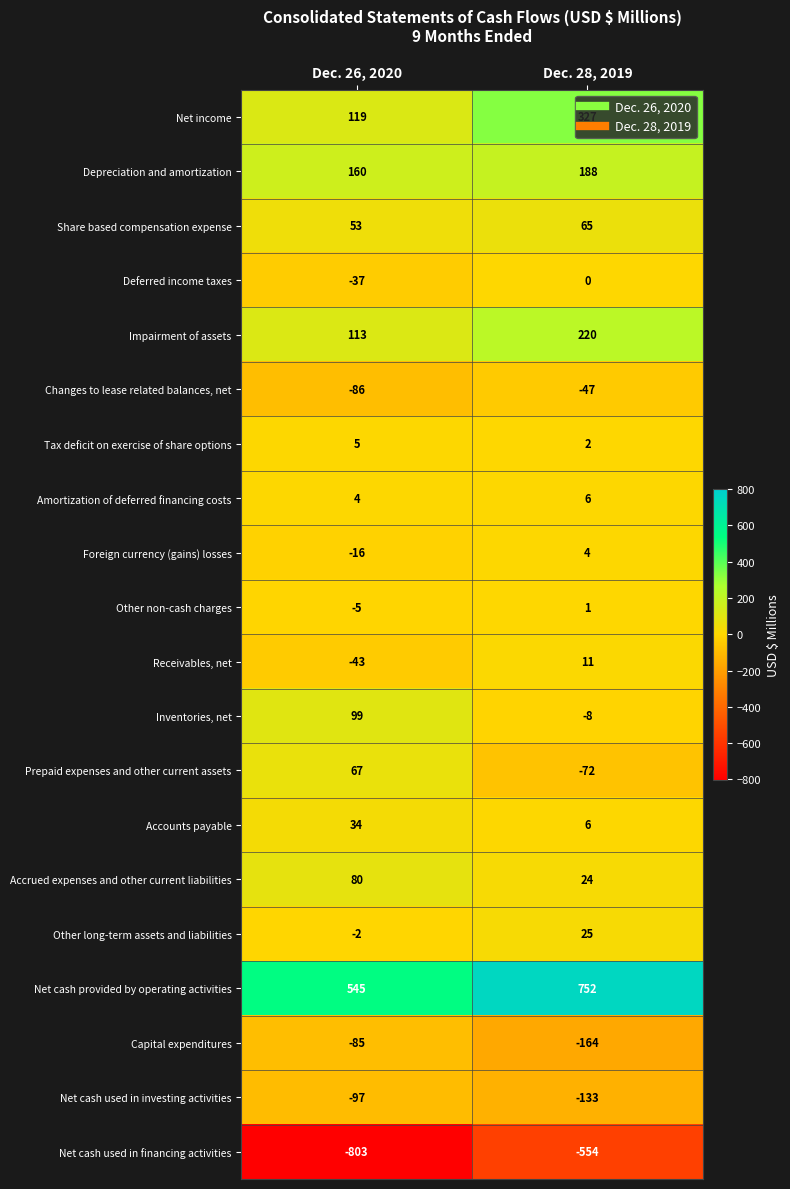

What is the difference between the highest and lowest values at Dec. 26, 2020?

1348